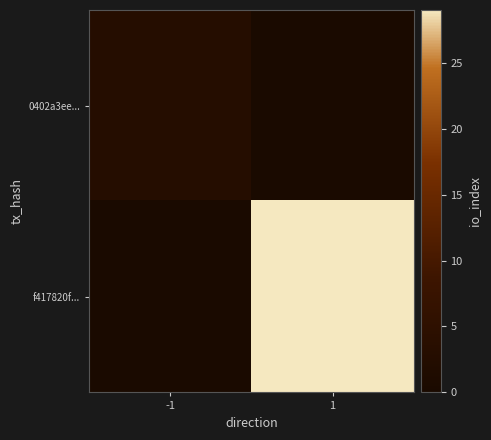

Reading left to right, extract all data points from this chart.

0402a3ee...: -1=3	1=0
f417820f...: -1=0	1=29